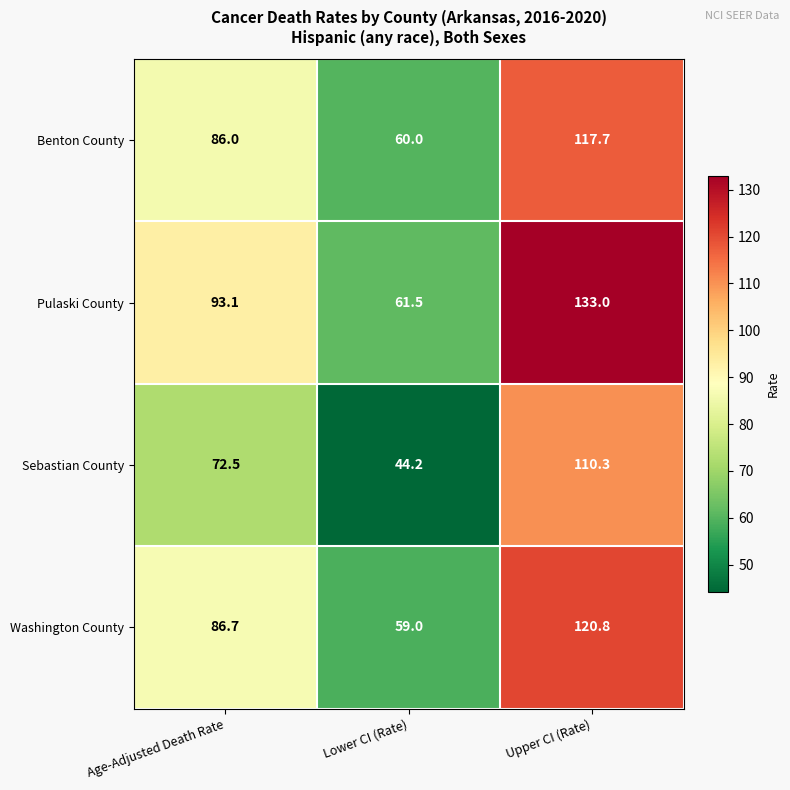

Between Age-Adjusted Death Rate and Upper CI (Rate), which series saw the biggest shift?

Pulaski County